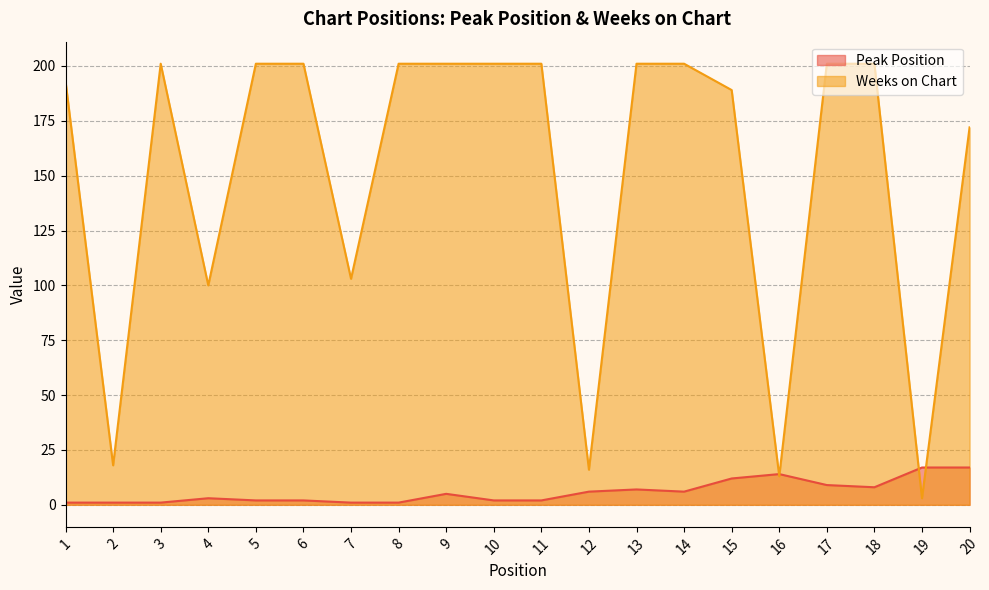

Is it true that Weeks on Chart equals 201 at 17?

True